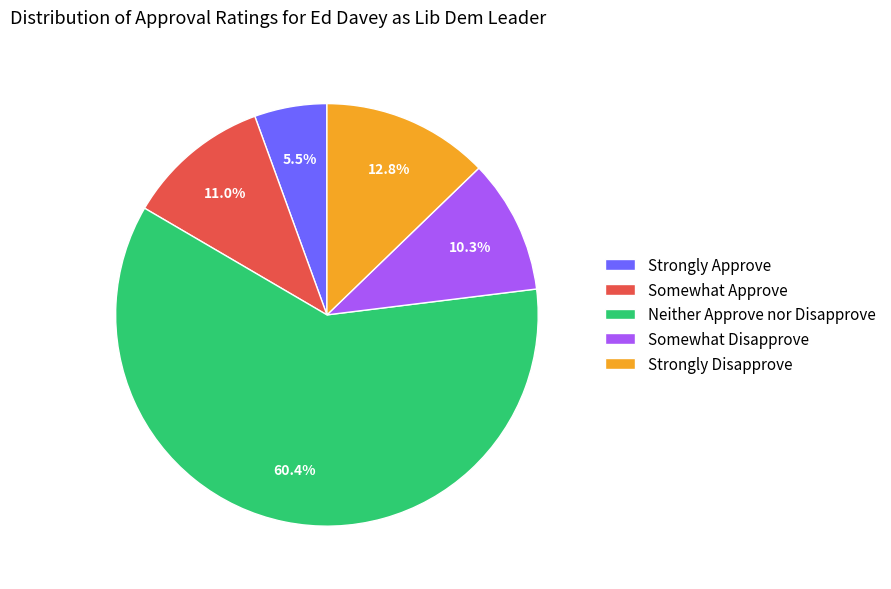

Which slice is the smallest?

Strongly Approve